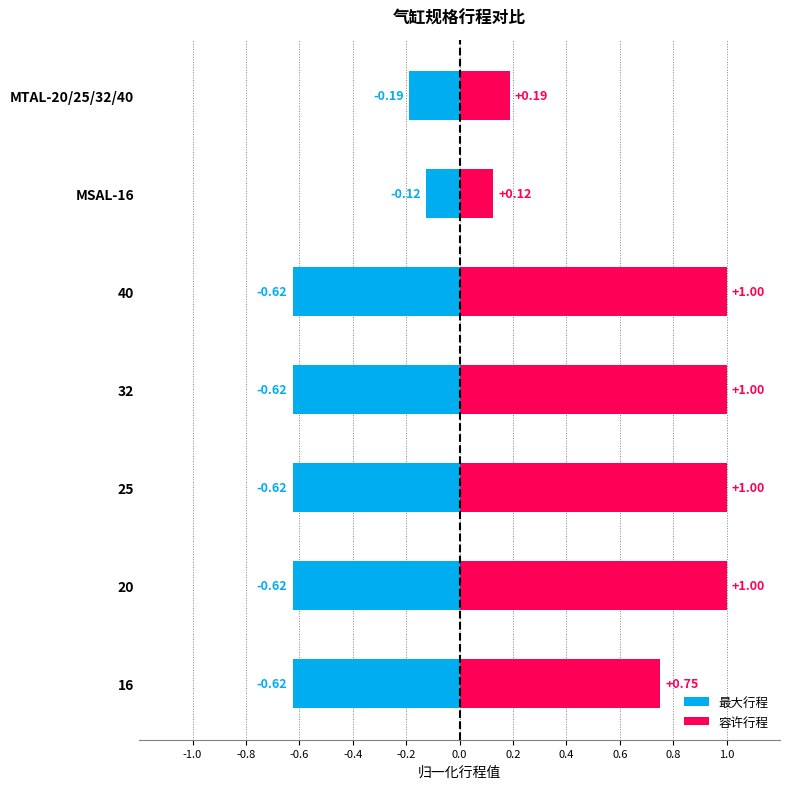

Count the number of data series in this chart.

2